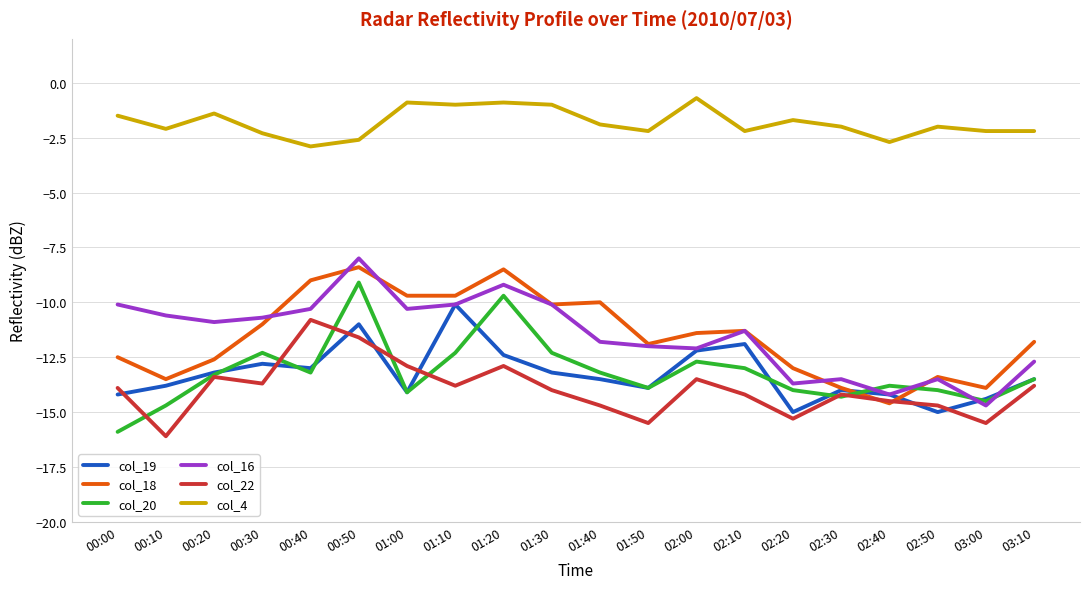

The col_18 series shows -13.6 at 01:40. True or false?

False